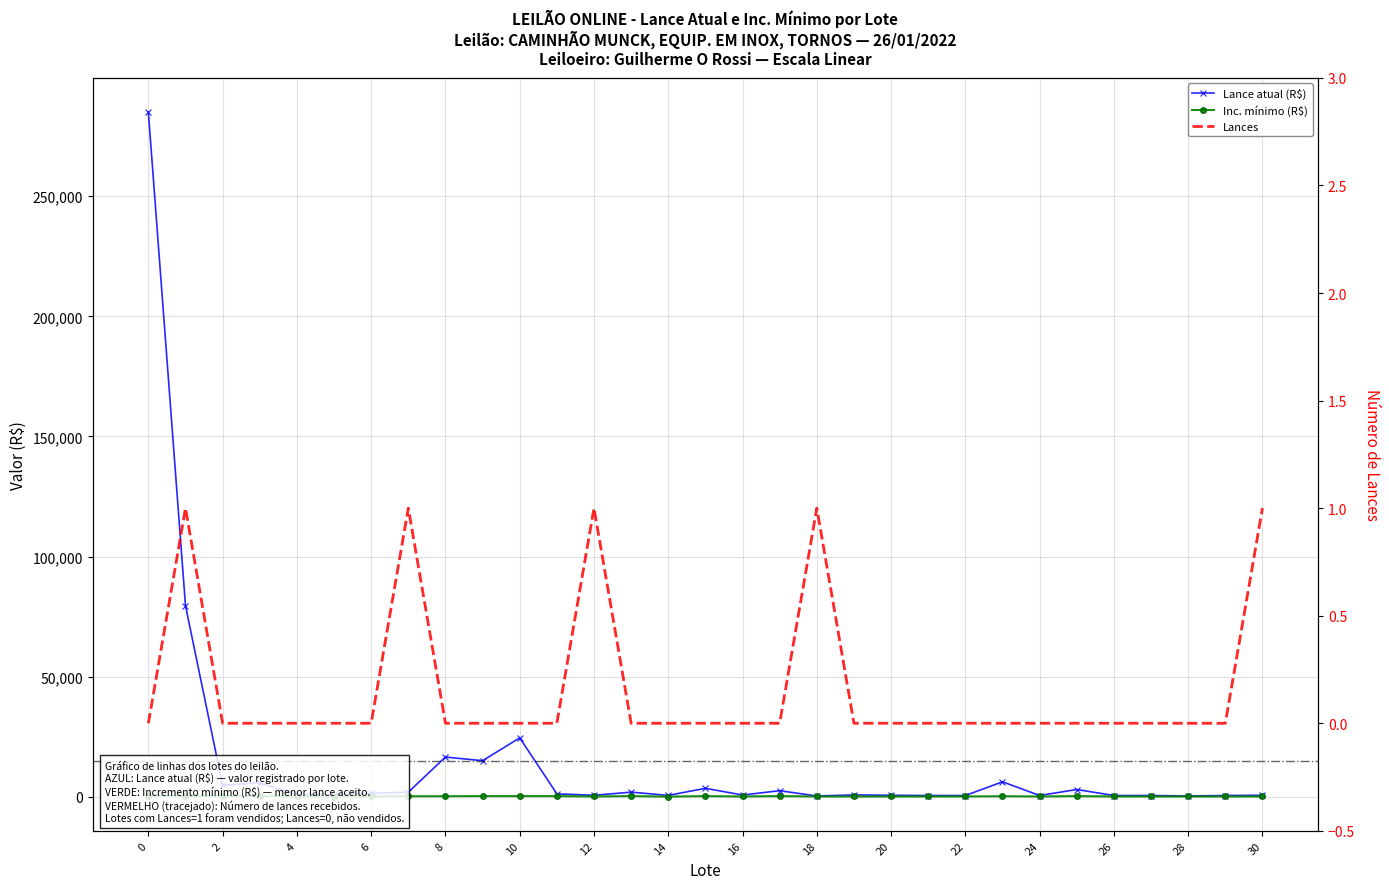

Rank the categories by Inc. mínimo (R$) value from highest to lowest.

0, 1, 3, 9, 10, 11, 13, 15, 17, 25, 2, 7, 8, 23, 6, 4, 12, 16, 18, 19, 20, 21, 22, 24, 26, 27, 28, 29, 30, 5, 14